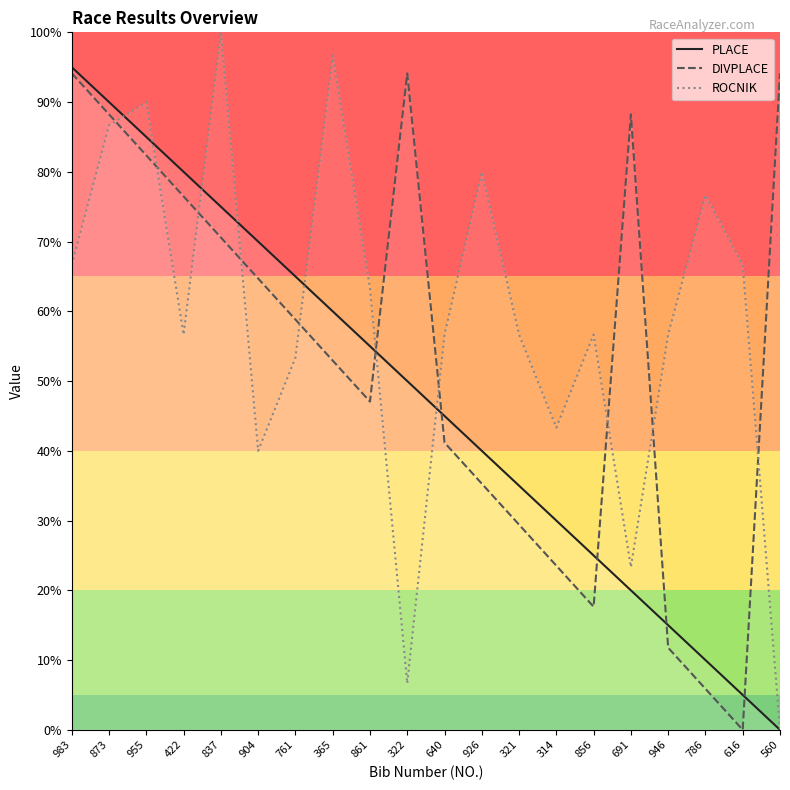

What is the average value of the DIVPLACE series?

53.8